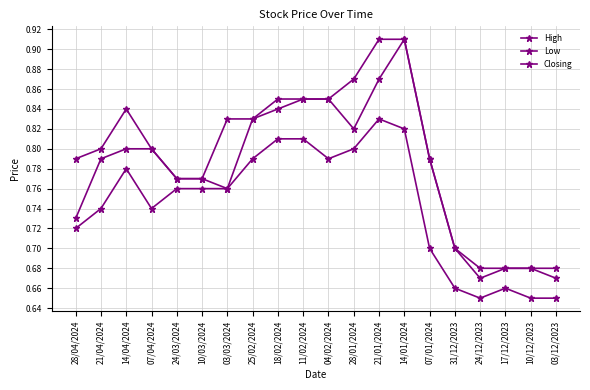

How many data points does each series have?

20